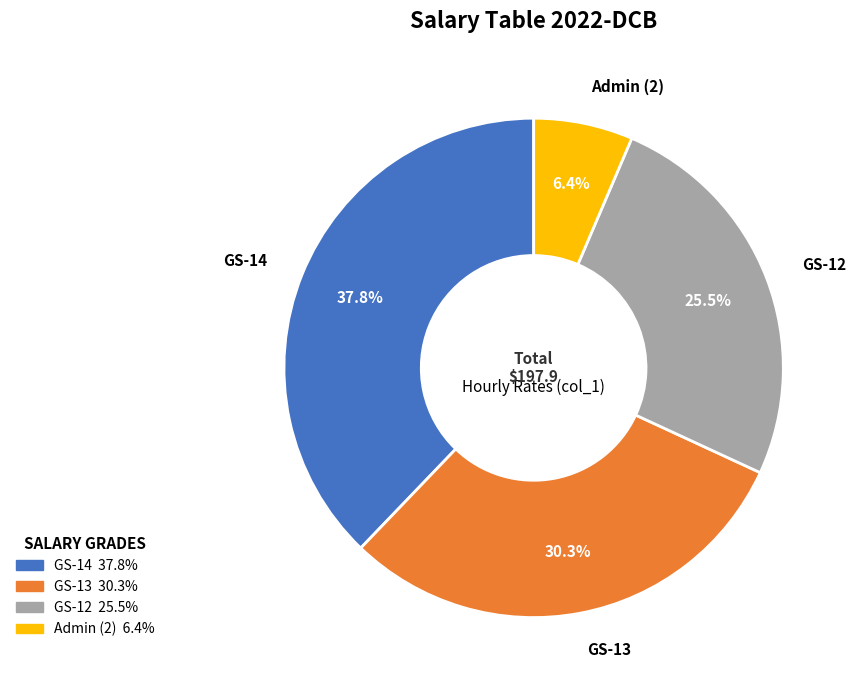

Count the number of slices in the pie.

4